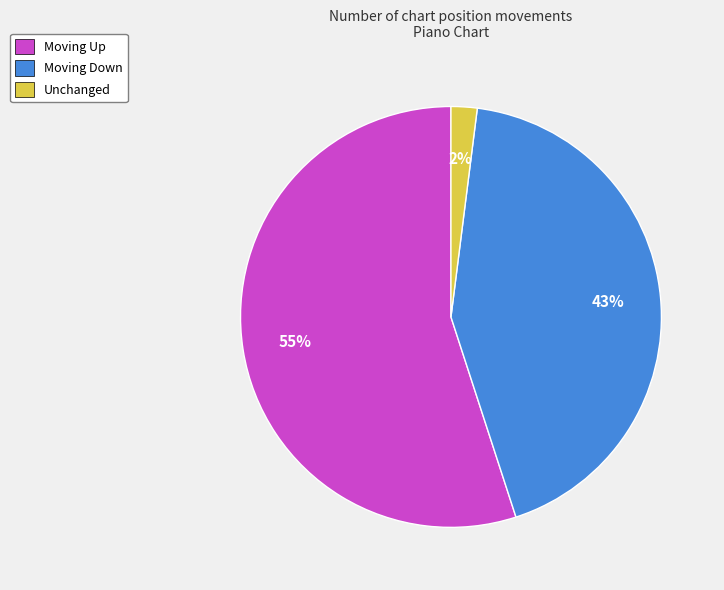

Which category has the biggest portion of the pie?

Moving Up